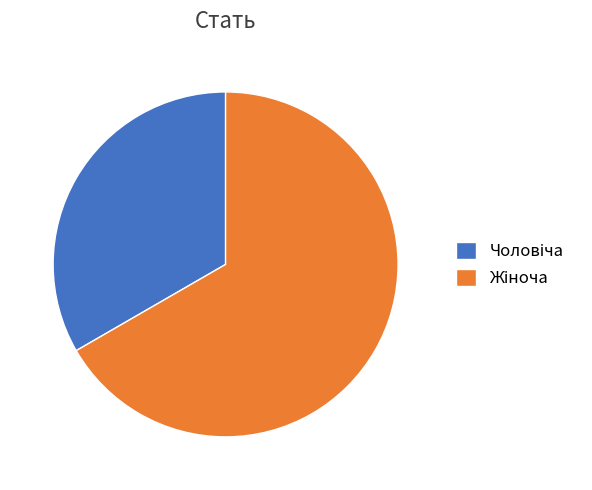

Is there a majority slice in this chart?

Yes